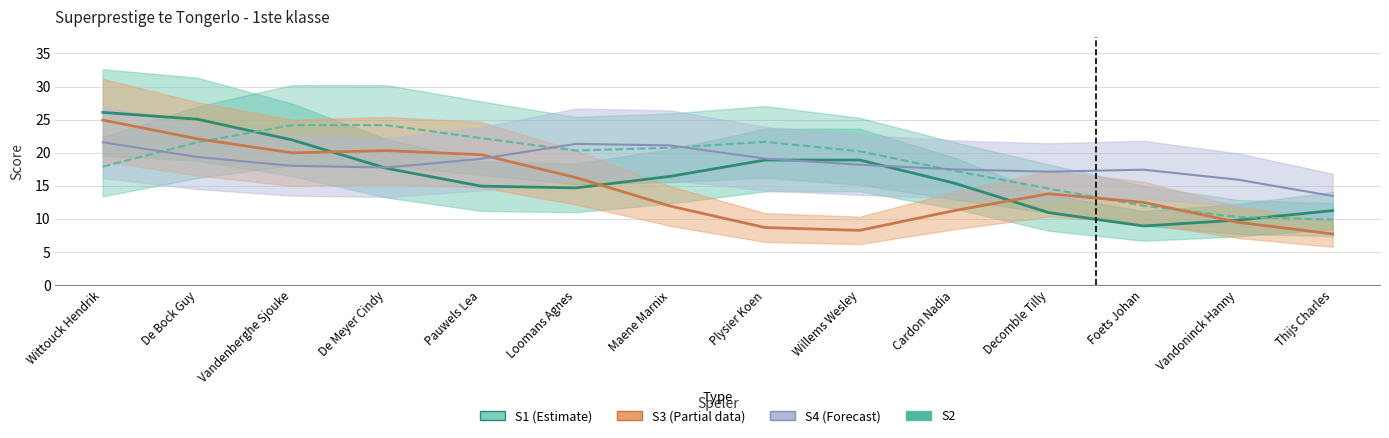

Reading right to left, extract all data points from this chart.

S1 (Estimate): 11.3	9.8	8.9	11.0	15.4	18.9	18.9	16.4	14.7	15.0	17.6	21.9	25.1	26.1
S2: 9.9	10.3	12.0	14.6	17.3	20.2	21.6	20.8	20.3	22.2	24.2	24.2	21.6	17.9
S3 (Partial): 7.7	9.5	12.5	13.8	11.3	8.3	8.7	11.9	16.3	19.7	20.3	20.0	22.1	24.9
S4 (Forecast): 13.5	15.9	17.4	17.1	17.5	18.2	19.1	21.1	21.3	19.1	17.8	18.0	19.4	21.6